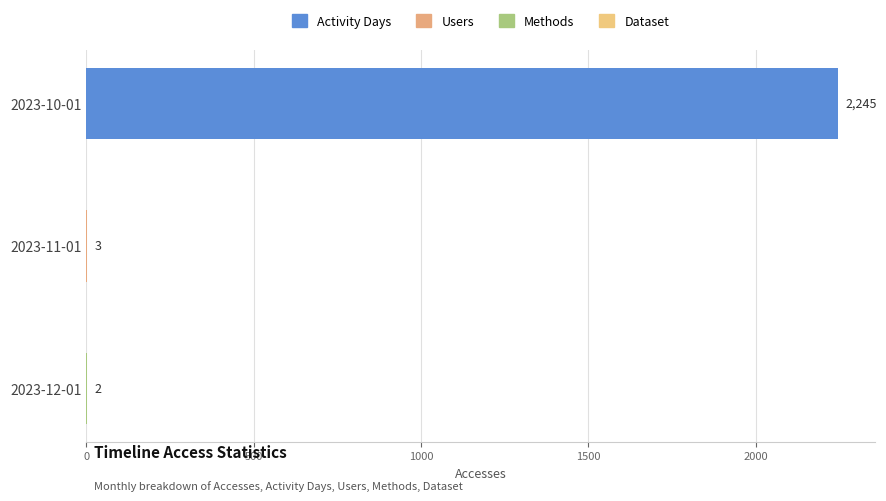

At which category does the chart reach its peak across all series?

2023-10-01